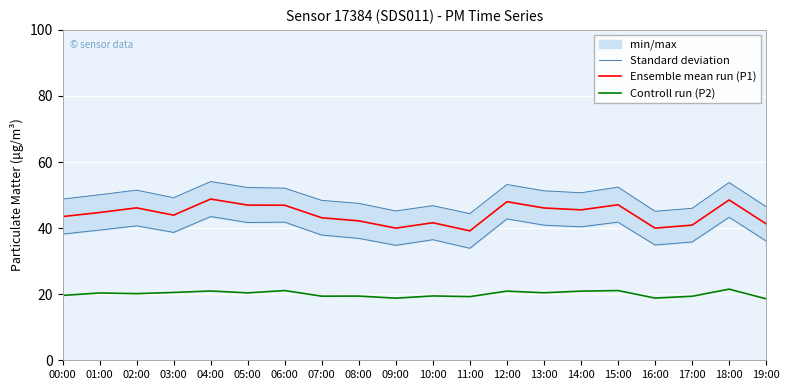

Reading left to right, transcribe all the data shown in this chart.

Standard deviation: 48.8	50.1	51.5	49.2	54.1	52.3	52.1	48.4	47.5	45.2	46.8	44.4	53.2	51.3	50.7	52.4	45.1	46.0	53.8	46.5
Ensemble mean run (P1): 43.5	44.7	46.1	43.9	48.8	47.0	46.9	43.1	42.2	40.0	41.6	39.2	48.0	46.1	45.5	47.1	40.0	40.9	48.5	41.3
Controll run (P2): 19.6	20.4	20.2	20.5	21.0	20.4	21.1	19.4	19.4	18.8	19.5	19.3	20.9	20.4	20.9	21.1	18.8	19.4	21.5	18.6